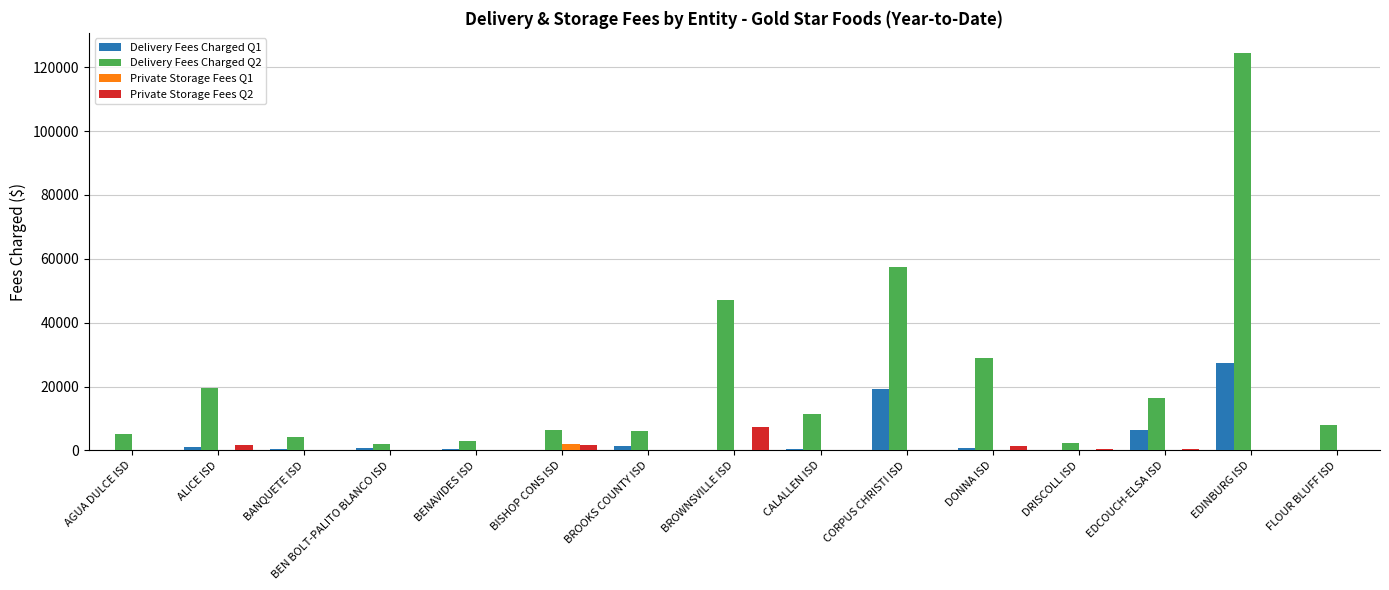

What is the sum of all Delivery Fees Charged Q1 values?

58560.4